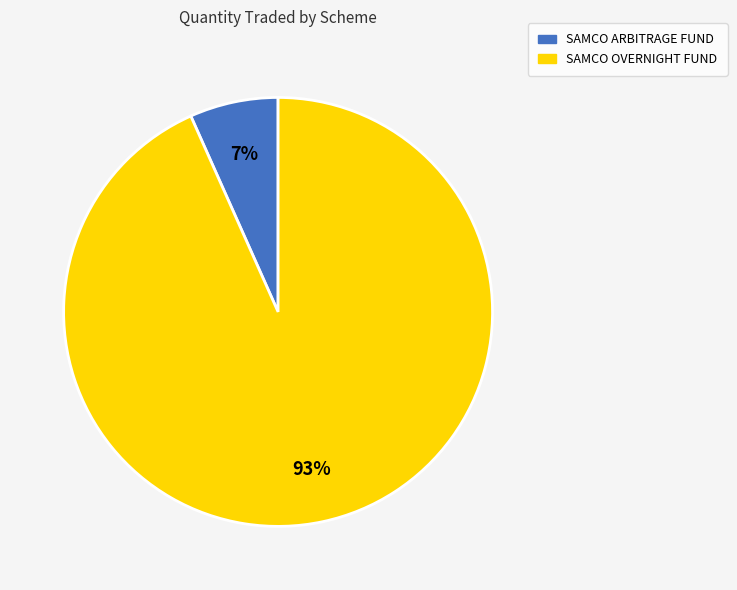

Combined, do SAMCO OVERNIGHT FUND and SAMCO ARBITRAGE FUND account for over 50%?

Yes